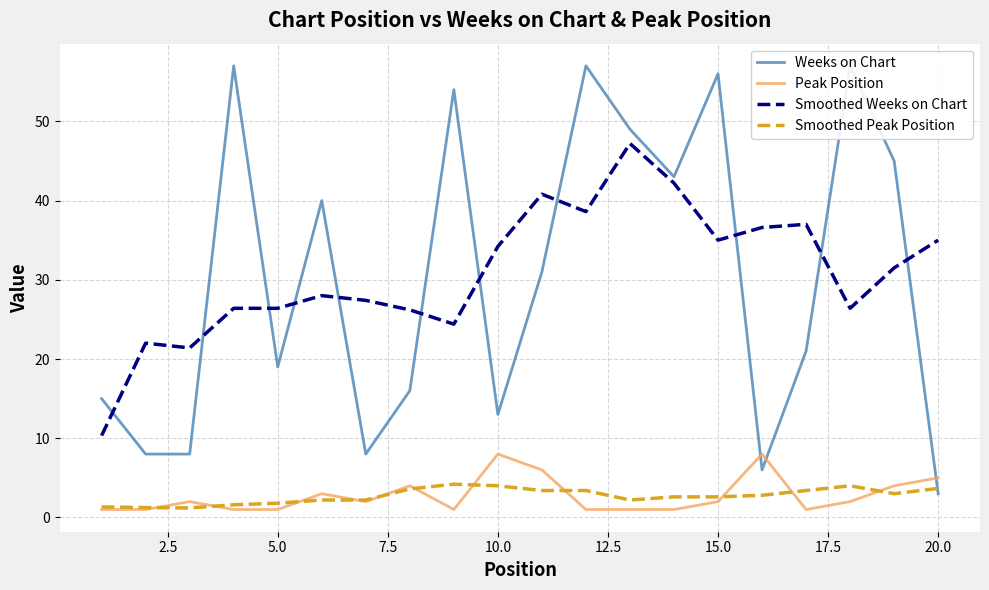

What is the difference between the maximum and second lowest values in the Smoothed Weeks on Chart series?

25.8